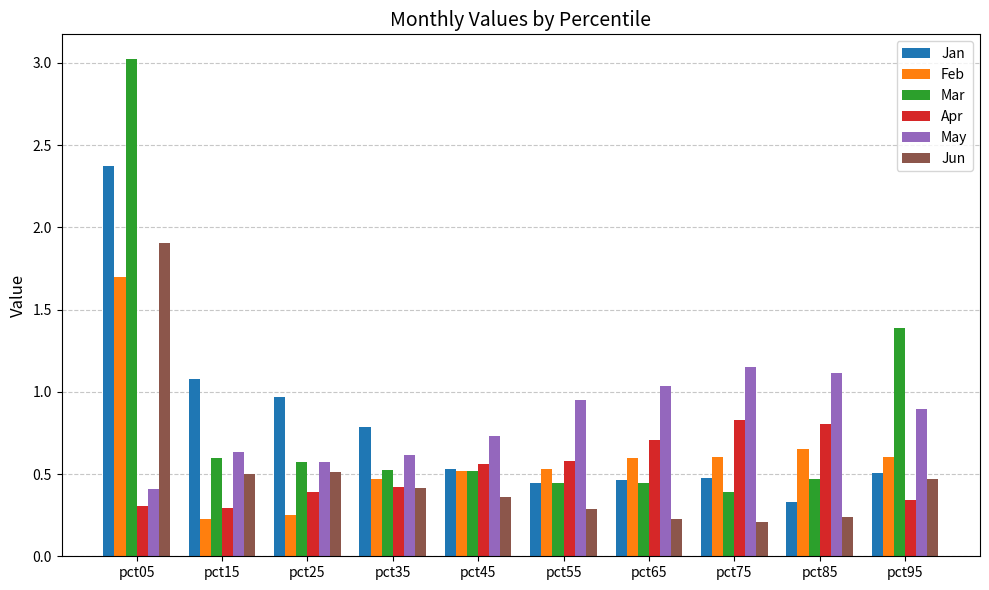

What are all the series names shown in the legend?

Jan, Feb, Mar, Apr, May, Jun